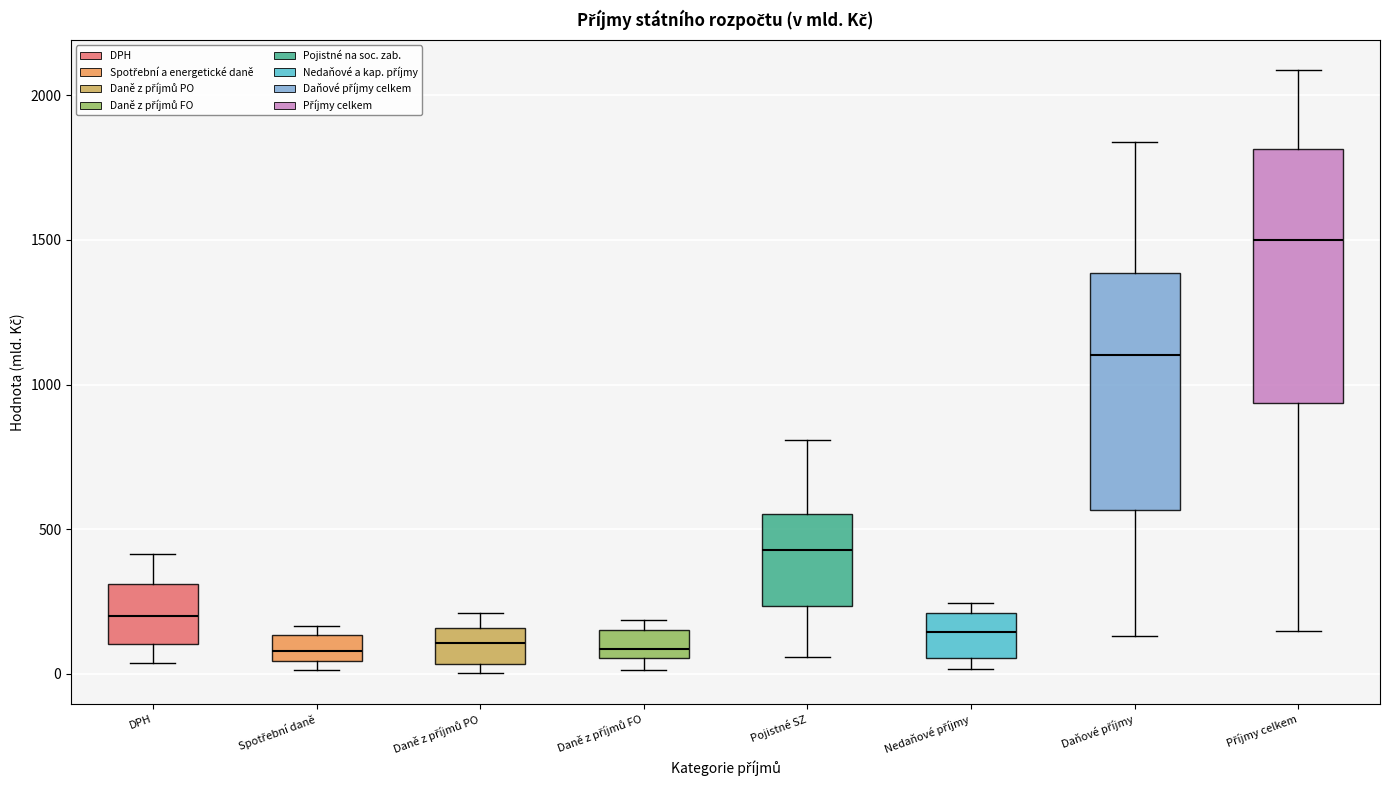

Reading left to right, read every box against the y-axis: the position of its median line, the range the box covers, and the ends of its whiskers. The values are not printed on the chart, so give them approximately, as read against the axis.

DPH: median 200, box 100 to 300, whiskers 50 to 400
Spotřební daně: median 100, box 50 to 150, whiskers 0 to 150 (just above the box's upper edge)
Daně z příjmů PO: median 100, box 50 to 150, whiskers 0 to 200
Daně z příjmů FO: median 100, box 50 to 150, whiskers 0 to 200
Pojistné SZ: median 450, box 250 to 550, whiskers 50 to 800
Nedaňové příjmy: median 150, box 50 to 200, whiskers 0 to 250
Daňové příjmy: median 1100, box 550 to 1400, whiskers 150 to 1850
Příjmy celkem: median 1500, box 950 to 1800, whiskers 150 to 2100